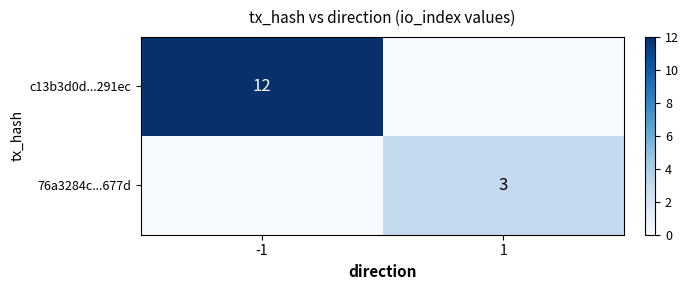

The 76a3284c...677d series shows 3 at 1. True or false?

True